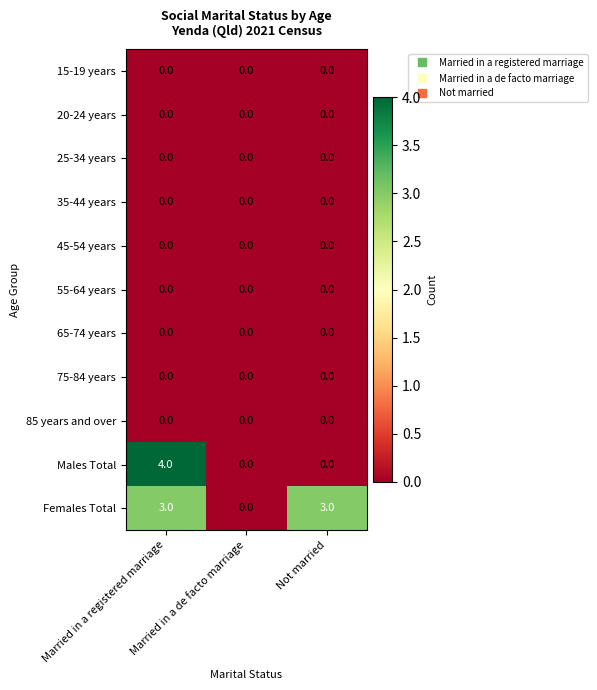

How many categories are shown in the chart?

3